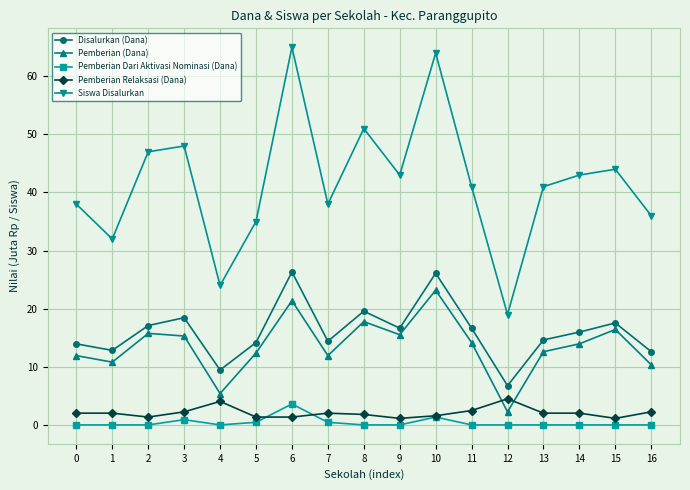

True or false: Pemberian (Dana) has more than 1 interior local peaks.

True